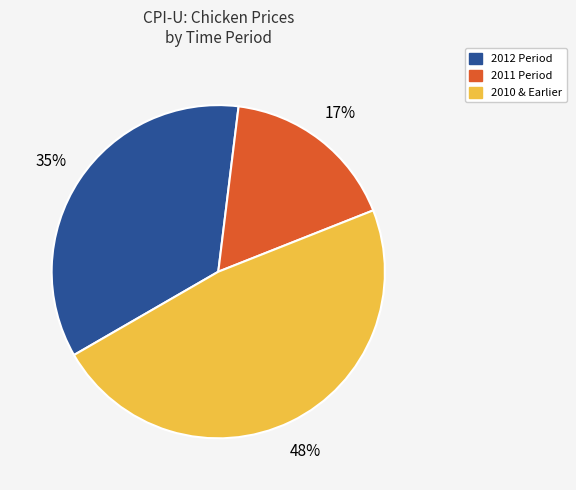

Is there any slice that represents more than half of the pie?

No